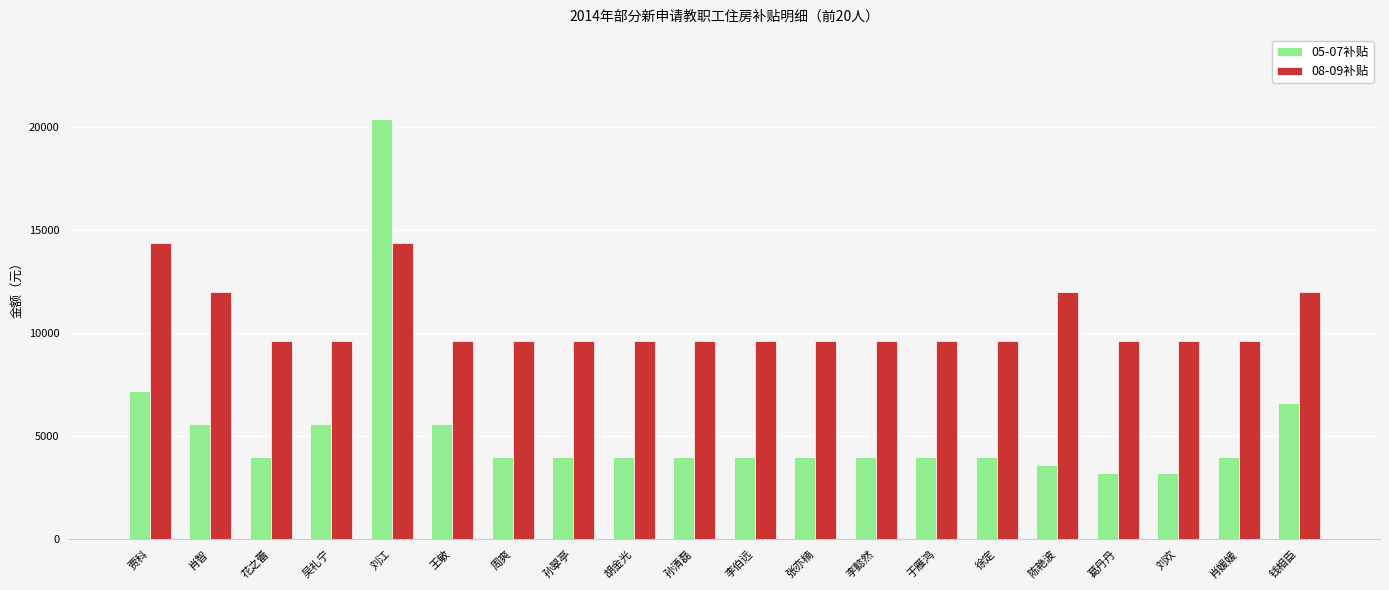

What are all the series names shown in the legend?

05-07补贴, 08-09补贴